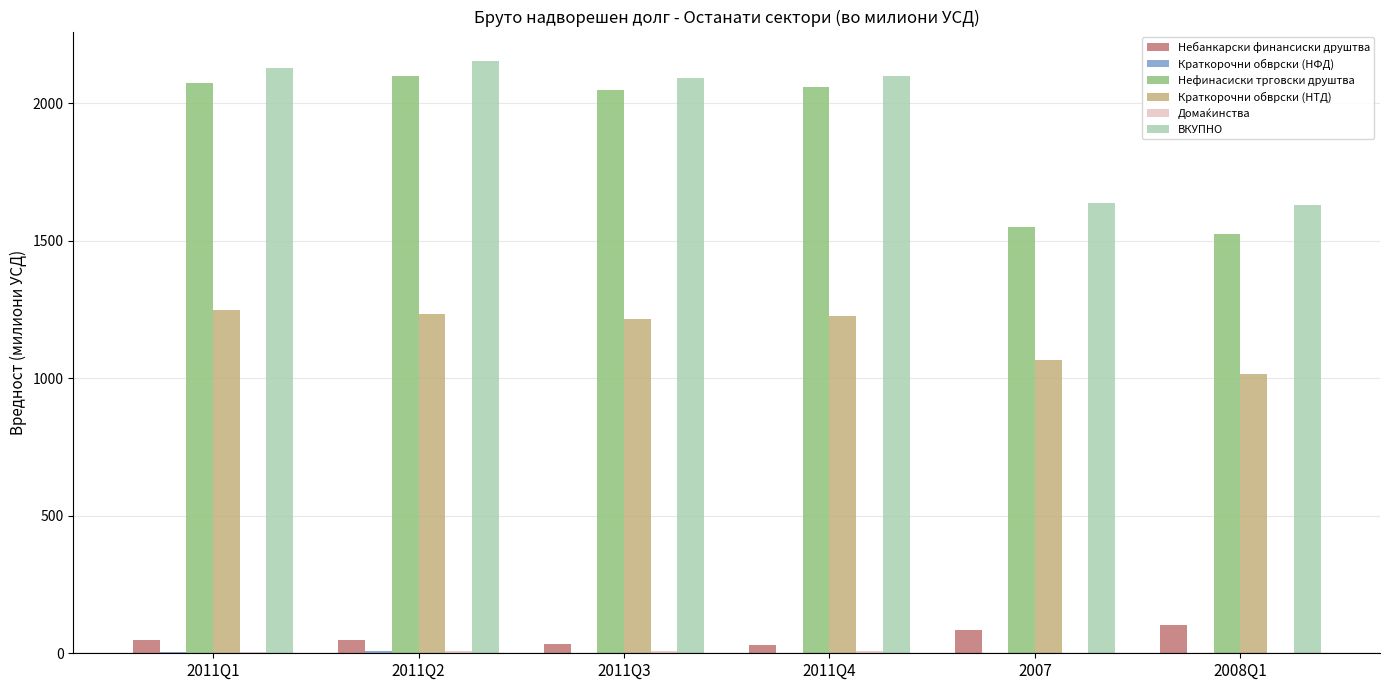

Where is ВКУПНО nearest to the value 1891?

2011Q3